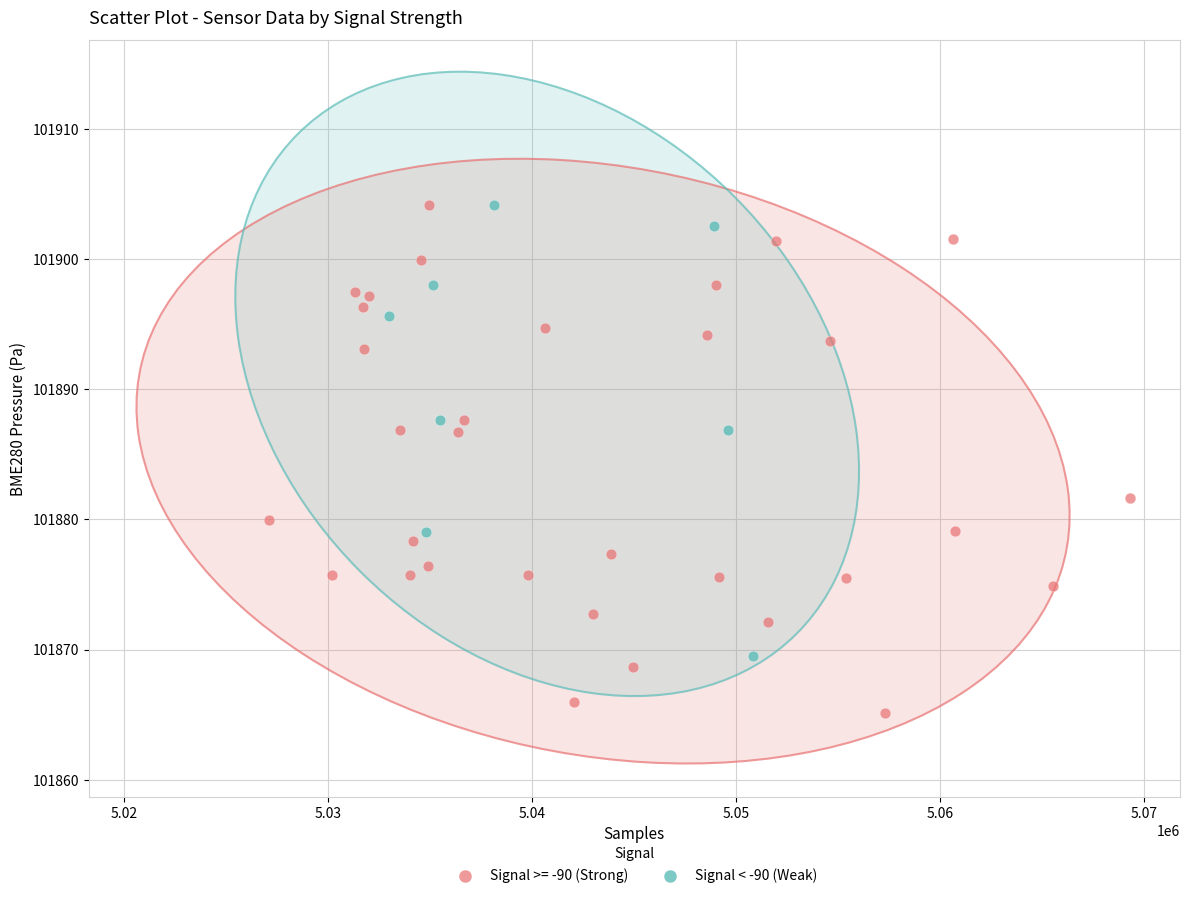

Which series reaches the minimum Y coordinate?

Signal >= -90 (Strong)